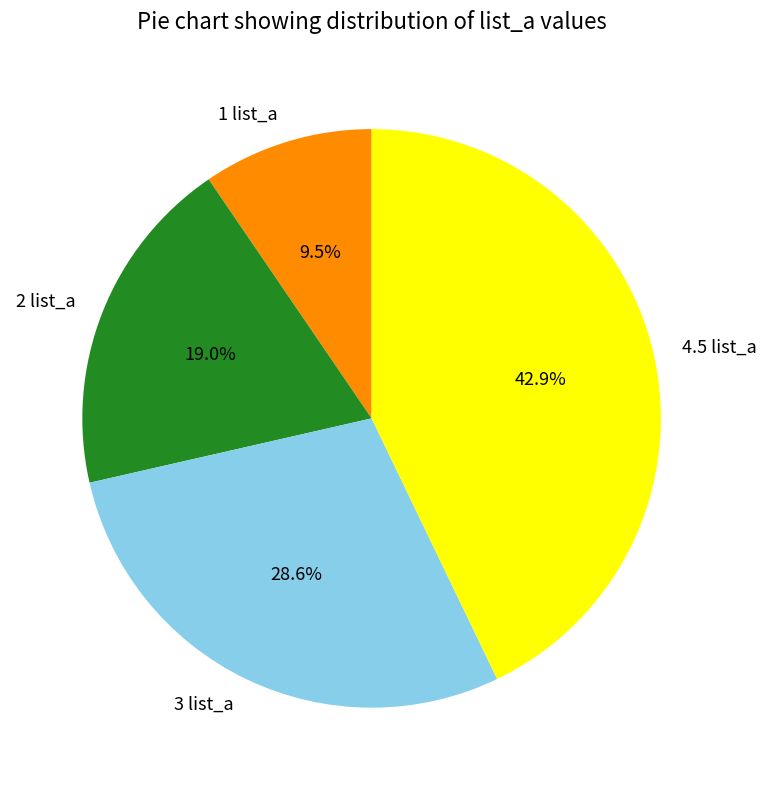

What percentage is the 3 list_a slice, to the nearest percent?

29%